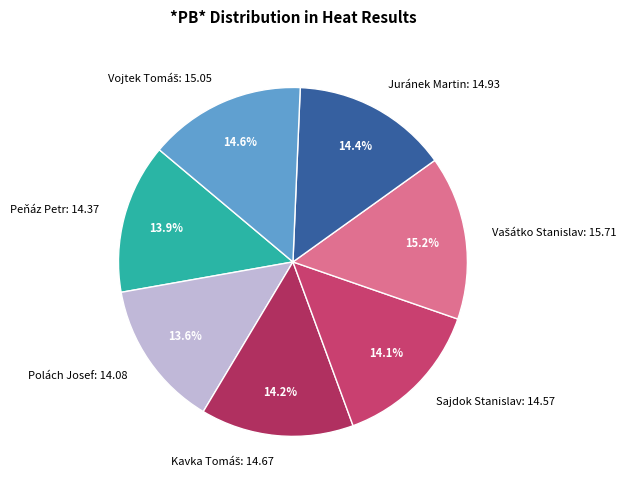

To the nearest percent, what portion does Peňáz Petr represent?

14%